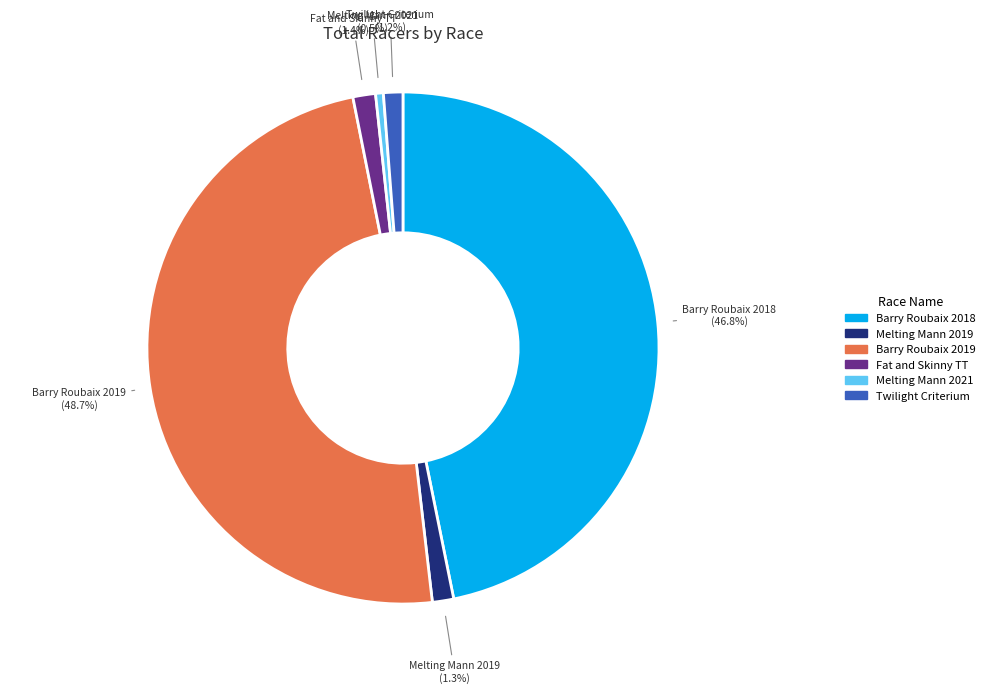

Is there any slice that represents more than half of the pie?

No